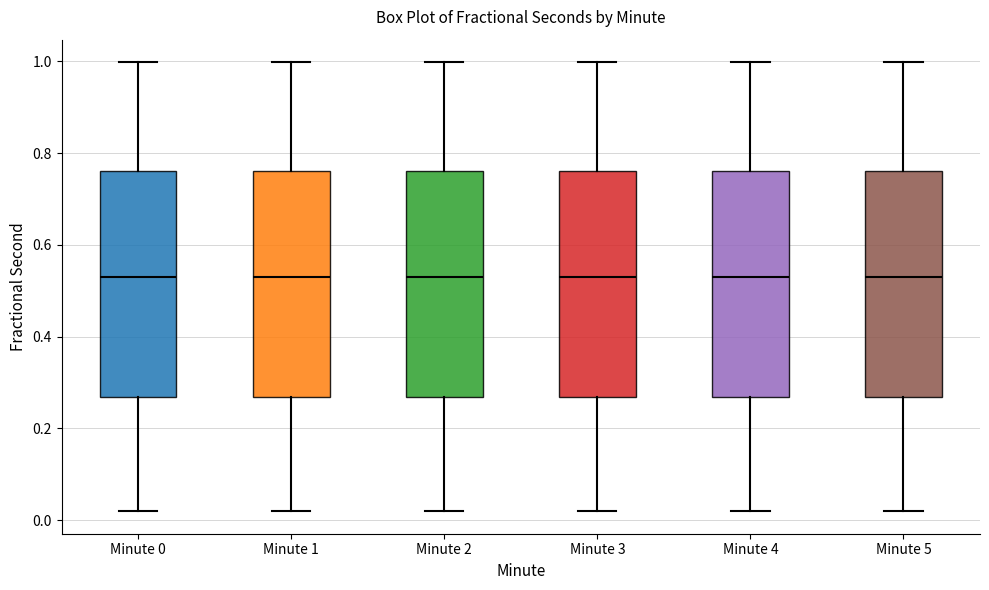

Where does the upper whisker of the box for Minute 1 end on the y-axis? The values are not printed on the chart, so give them approximately, as read against the axis.

1.00